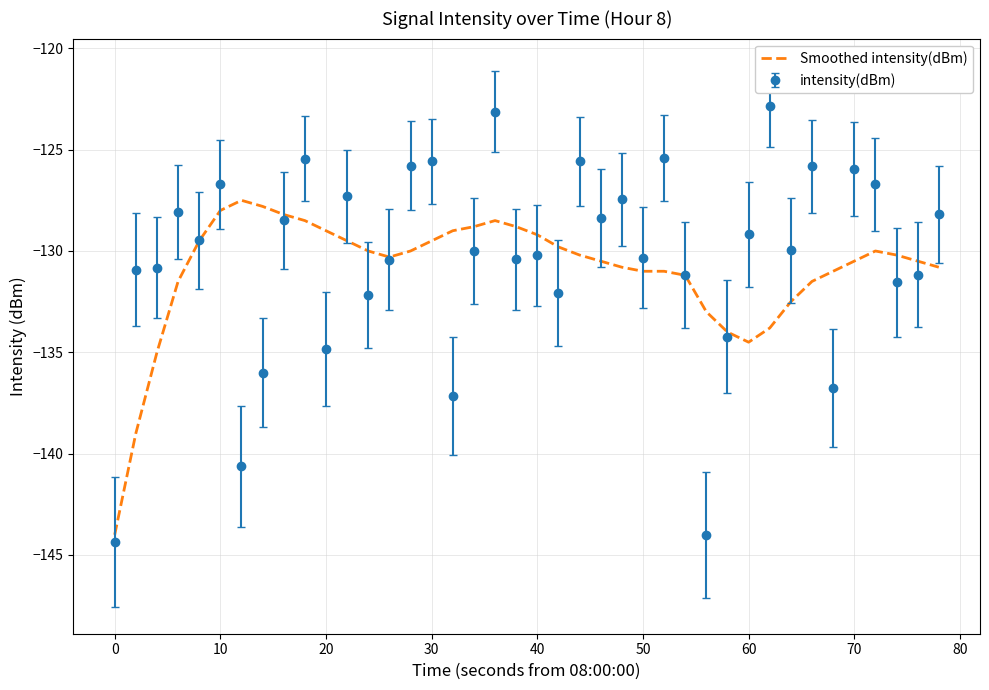

Which series has the largest range (max minus min)?

intensity(dBm)